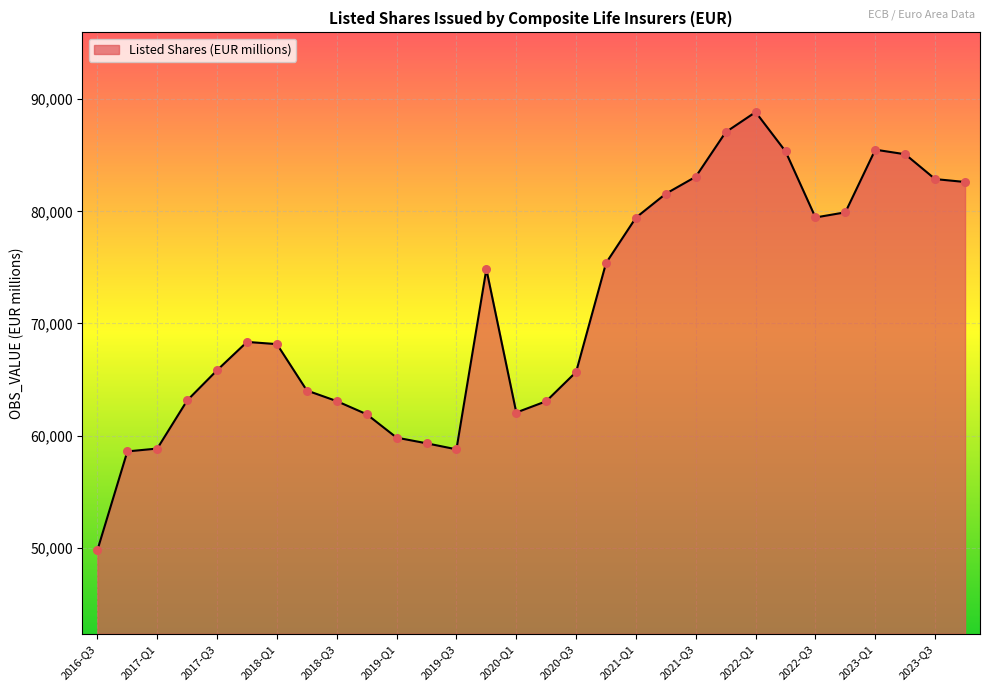

What is the minimum value shown in the chart?

49787.4